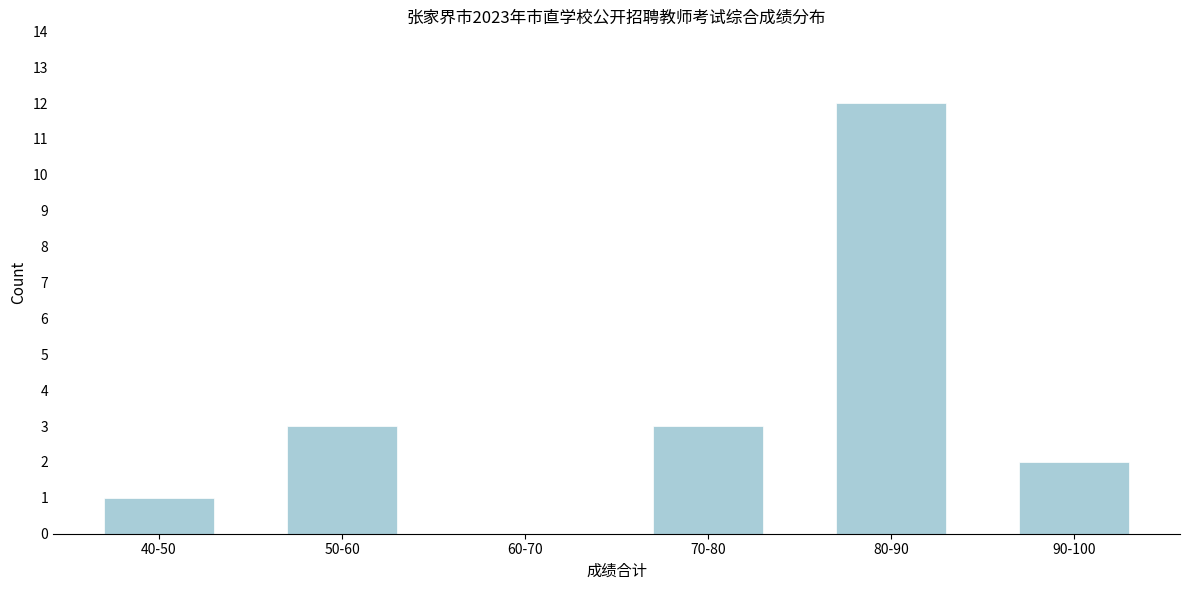

Reading left to right, list all the values displayed in this chart.

40-50=1	50-60=3	60-70=0	70-80=3	80-90=12	90-100=2